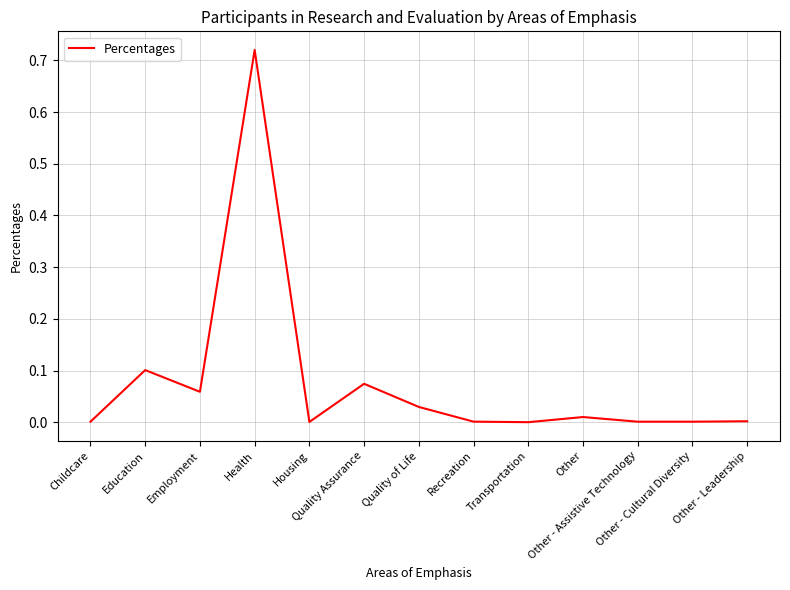

At which category does the chart reach its peak across all series?

Health